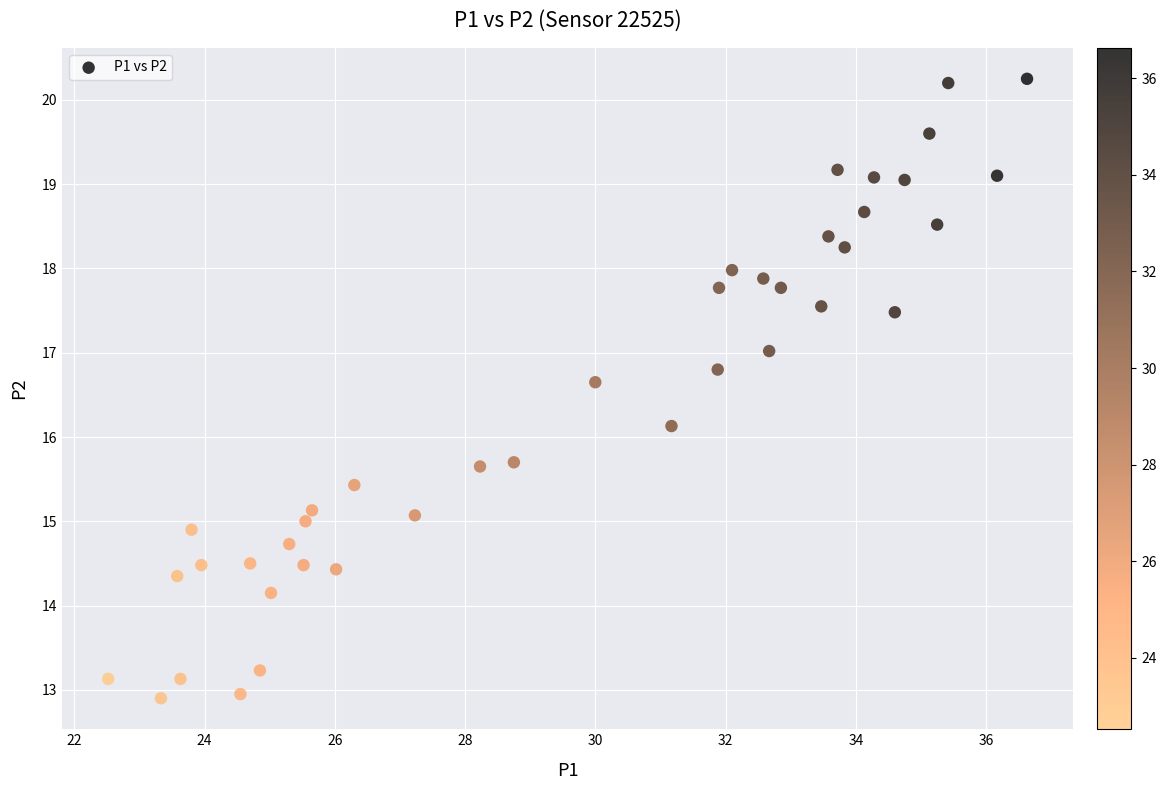

What Y value in the scatter plot is closest to 16?

16.1